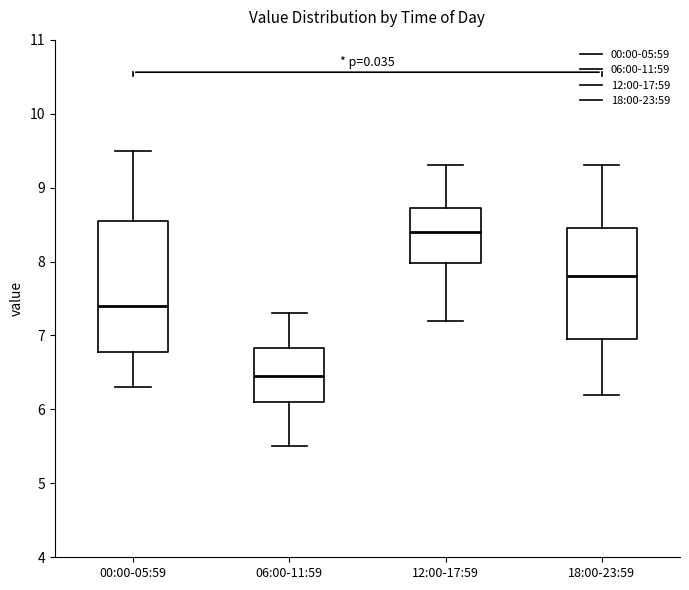

Reading left to right, read every box against the y-axis: the position of its median line, the range the box covers, and the ends of its whiskers. The values are not printed on the chart, so give them approximately, as read against the axis.

00:00-05:59: median 7.4, box 6.8 to 8.6, whiskers 6.3 to 9.5
06:00-11:59: median 6.5, box 6.1 to 6.8, whiskers 5.5 to 7.3
12:00-17:59: median 8.4, box 8.0 to 8.7, whiskers 7.2 to 9.3
18:00-23:59: median 7.8, box 7.0 to 8.5, whiskers 6.2 to 9.3